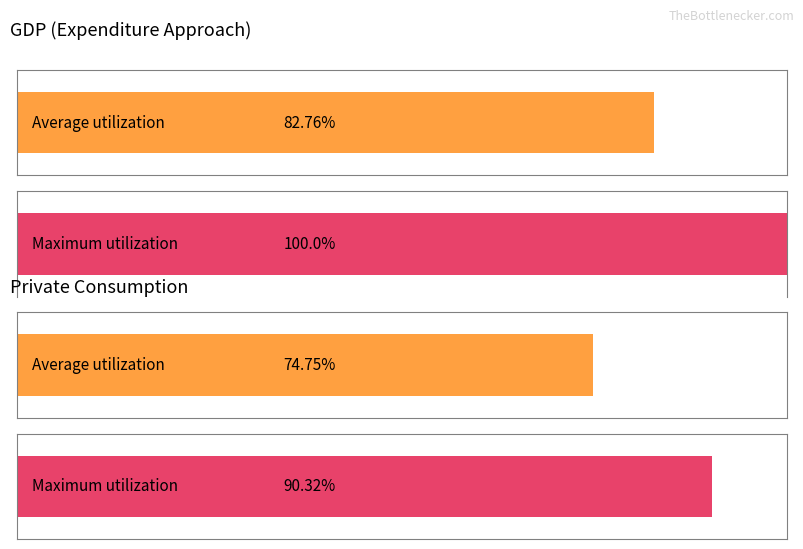

The Maximum utilization series shows 1.0 at 2000. True or false?

False